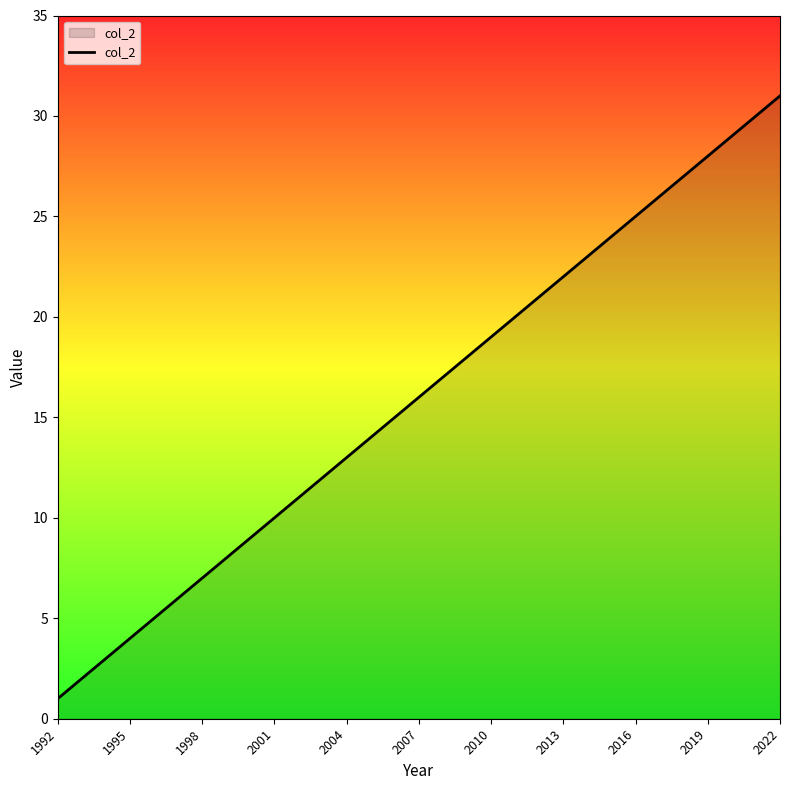

What is the maximum value shown in the chart?

31